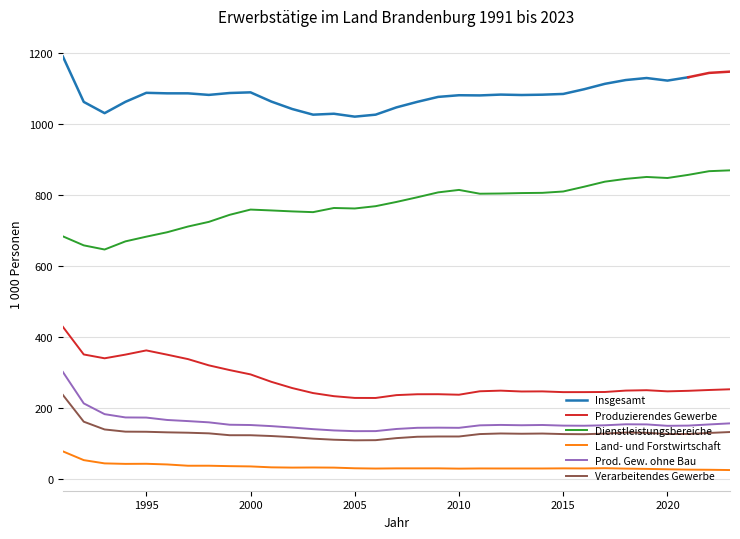

True or false: Produzierendes Gewerbe has more than 1 interior local peaks.

True